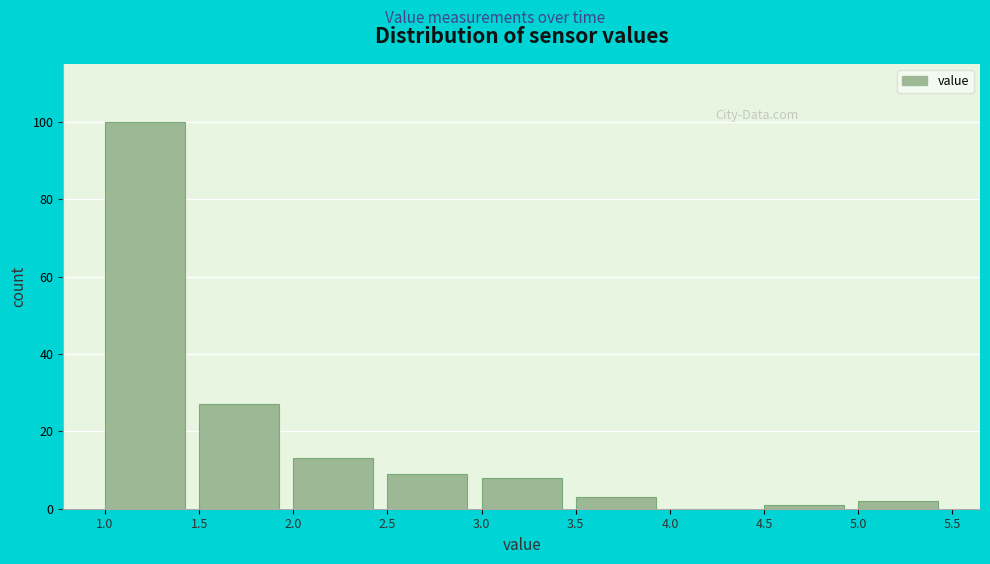

What is the height of the bar covering 3.0 to 3.5 on the x-axis? The values are not printed on the chart, so give them approximately, as read against the axis.

8